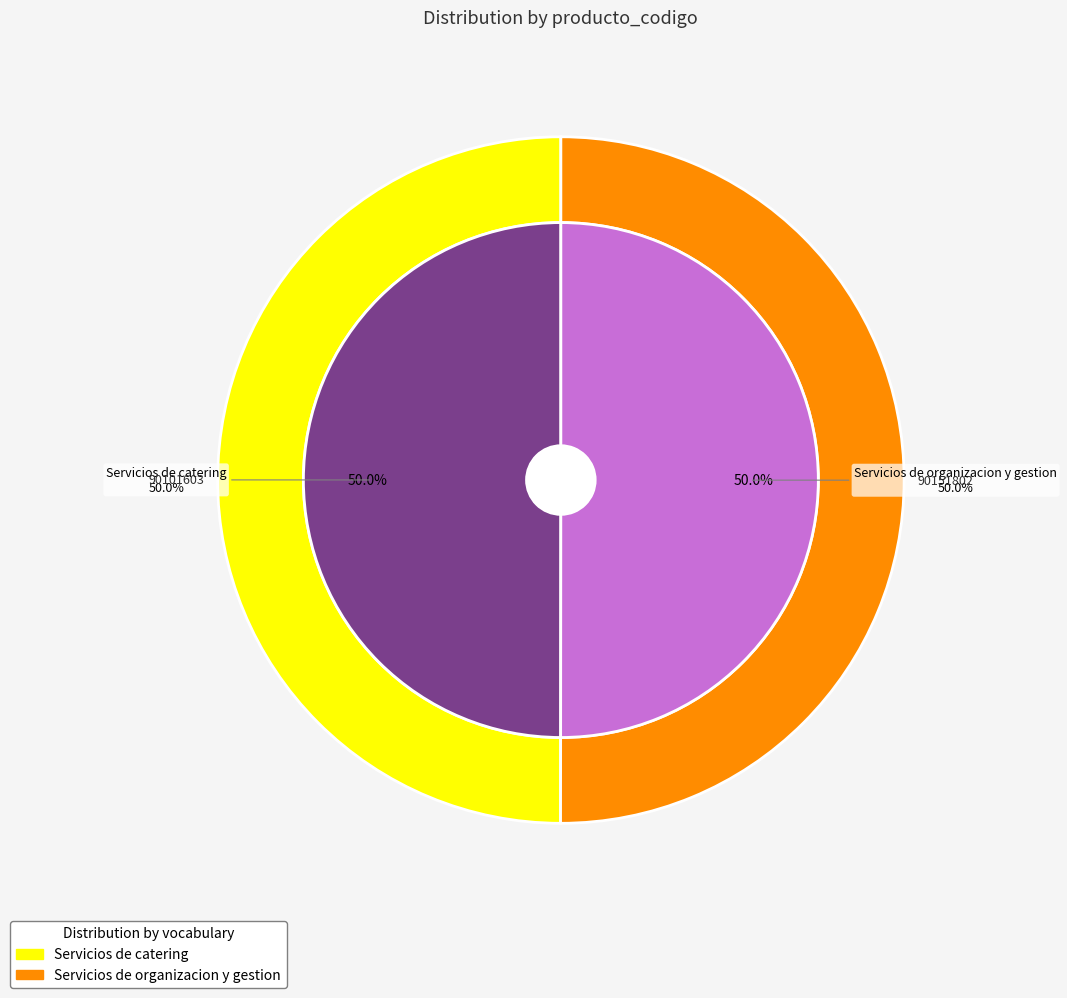

Is it true that Servicios de organizacion y gestion is 38% of the pie?

False